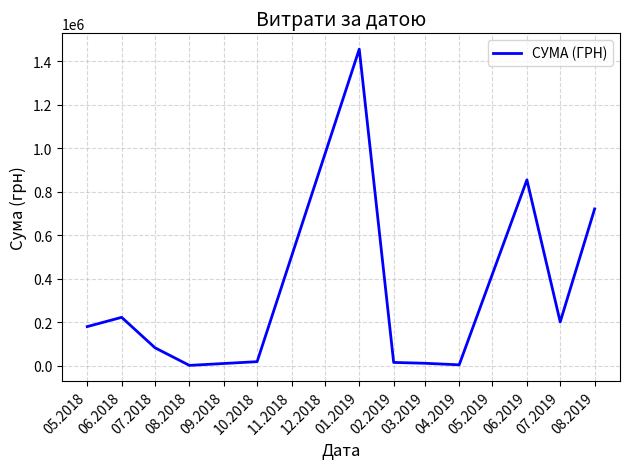

Is it true that the value at 06.2018 is 222022.5?

True